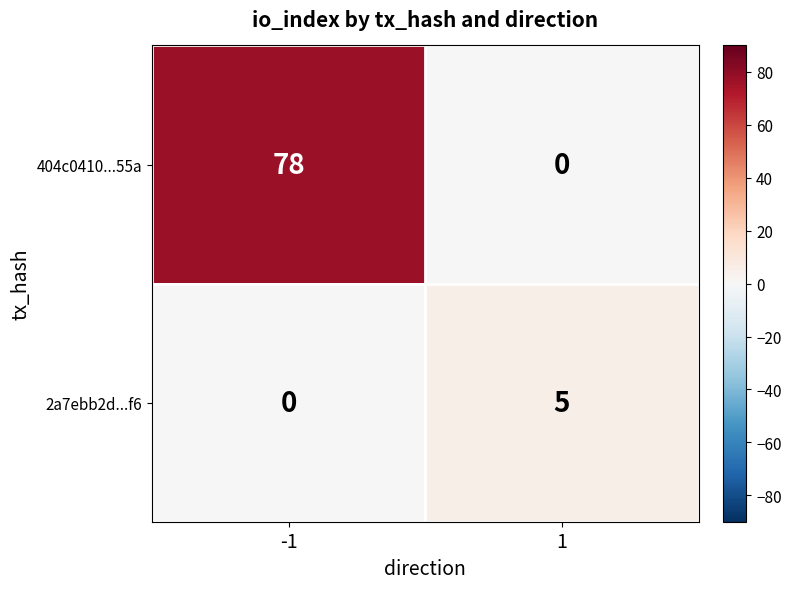

Which series has the largest total across all categories?

404c0410...55a